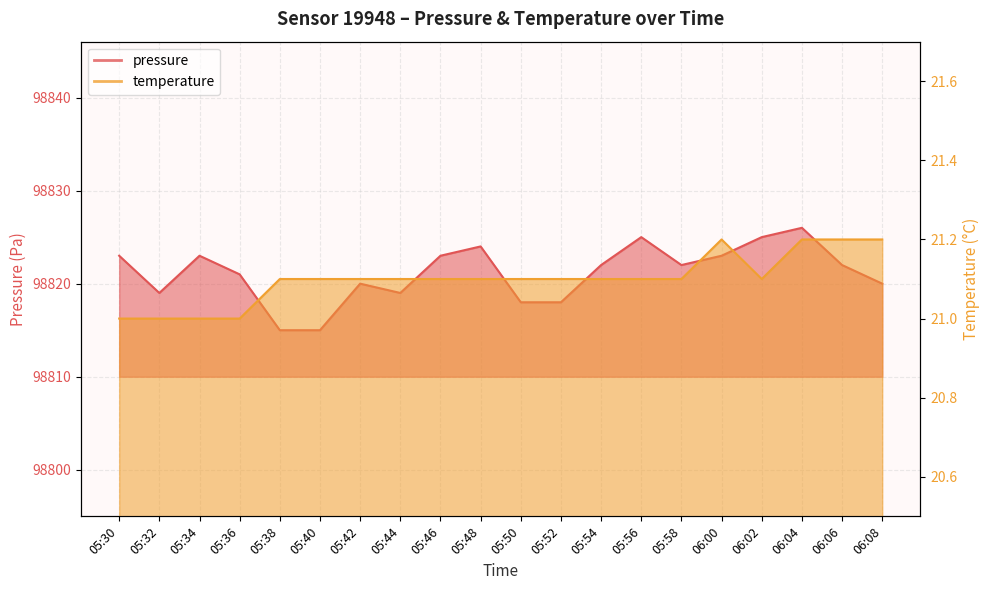

Reading left to right, what are all the values shown in this chart?

pressure: 98823.0	98819.0	98823.0	98821.0	98815.0	98815.0	98820.0	98819.0	98823.0	98824.0	98818.0	98818.0	98822.0	98825.0	98822.0	98823.0	98825.0	98826.0	98822.0	98820.0
temperature: 21.0	21.0	21.0	21.0	21.1	21.1	21.1	21.1	21.1	21.1	21.1	21.1	21.1	21.1	21.1	21.2	21.1	21.2	21.2	21.2